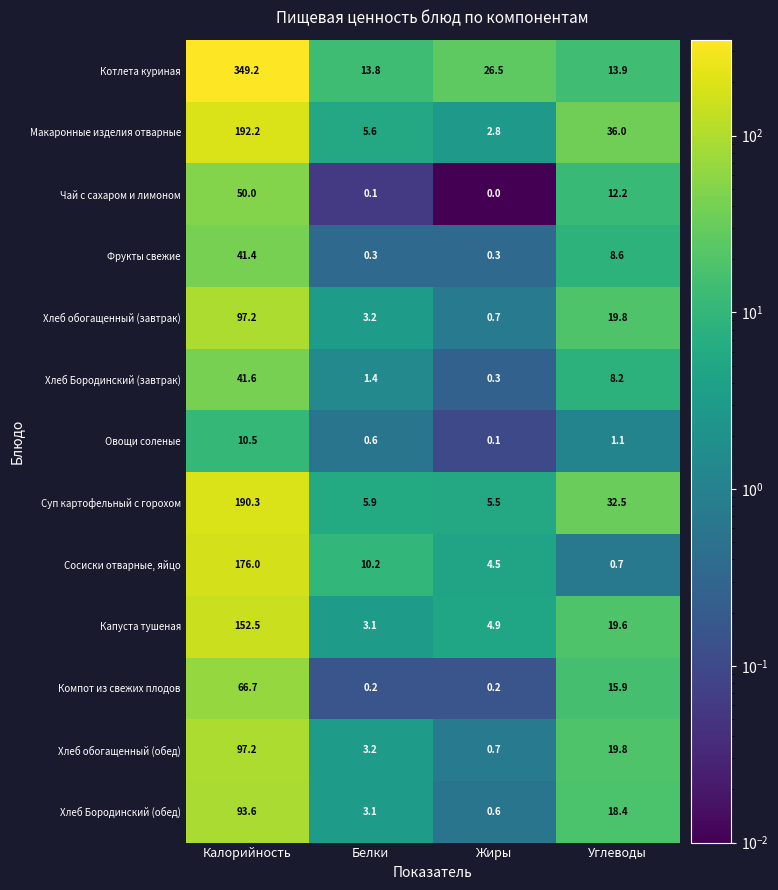

How many categories are shown in the chart?

4